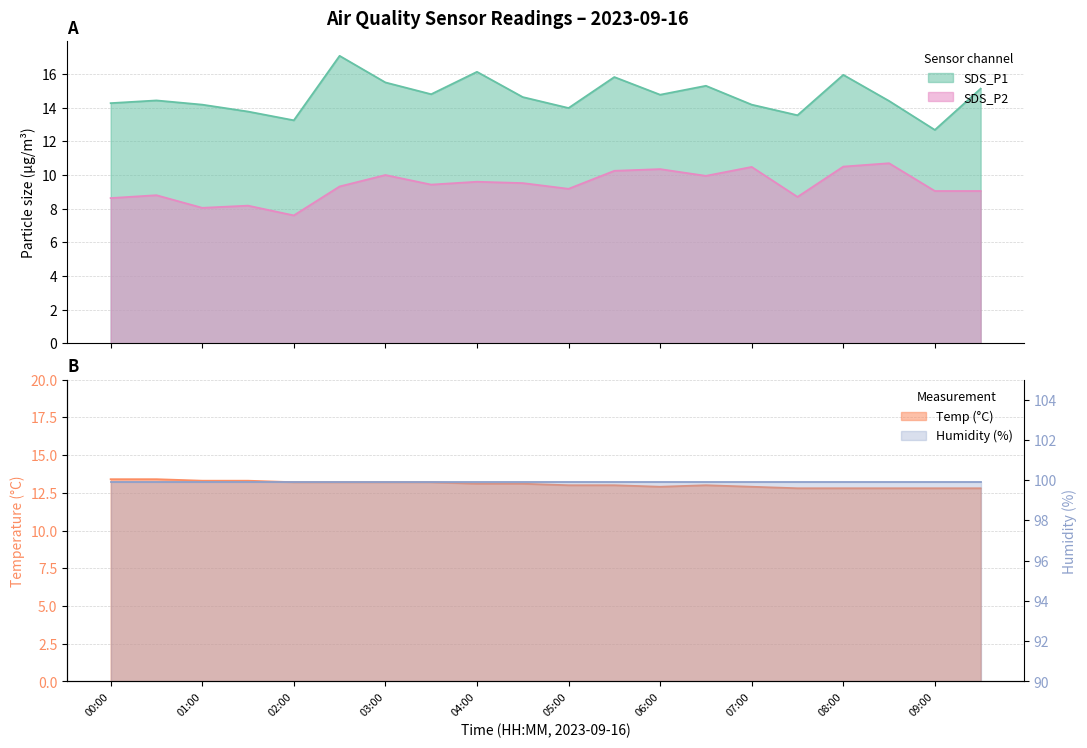

Which series has the largest range (max minus min)?

SDS_P1